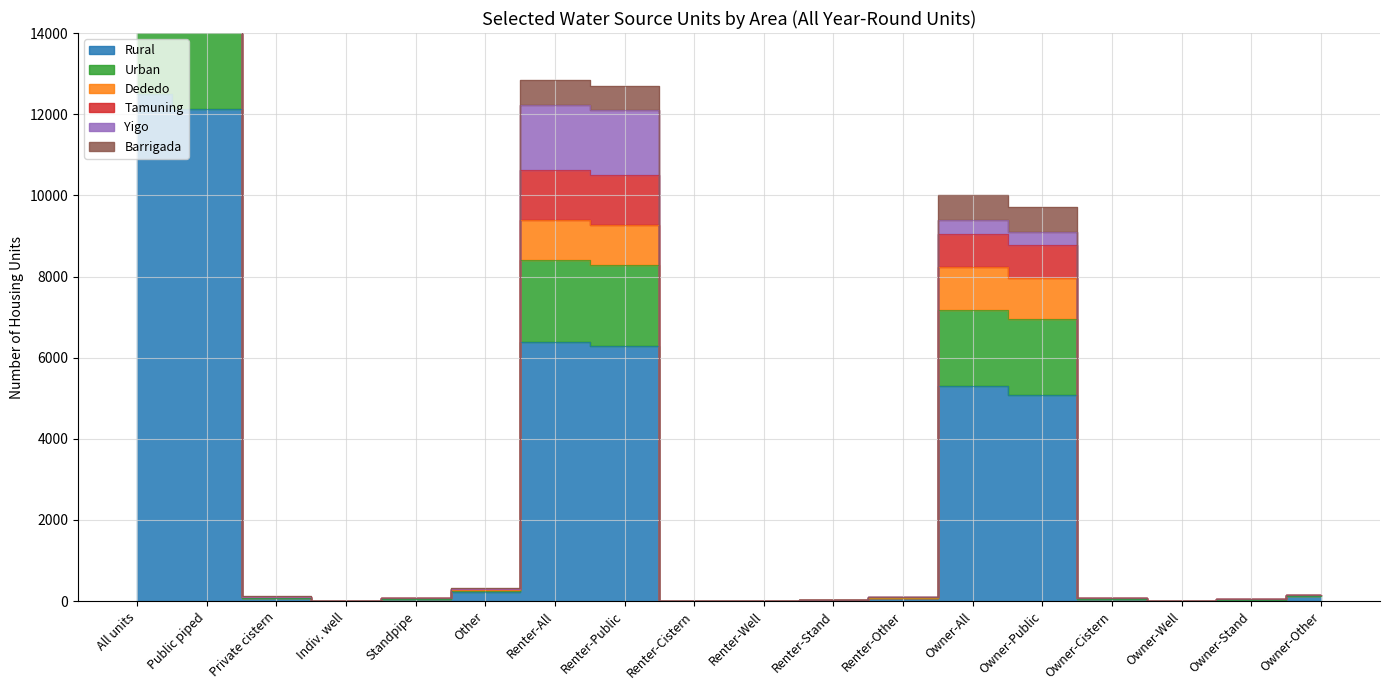

Rank the categories by Barrigada value from highest to lowest.

All units, Public piped, Renter-All, Renter-Public, Owner-All, Owner-Public, Other, Owner-Other, Private cistern, Renter-Other, Owner-Cistern, Standpipe, Owner-Stand, Renter-Stand, Renter-Cistern, Indiv. well, Owner-Well, Renter-Well